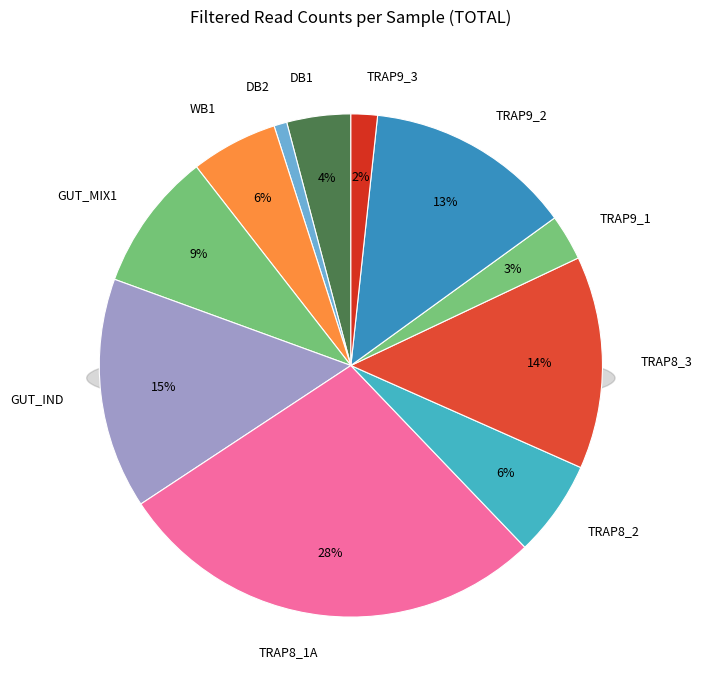

To the nearest percent, what percentage of the pie is GUT_MIX1?

9%